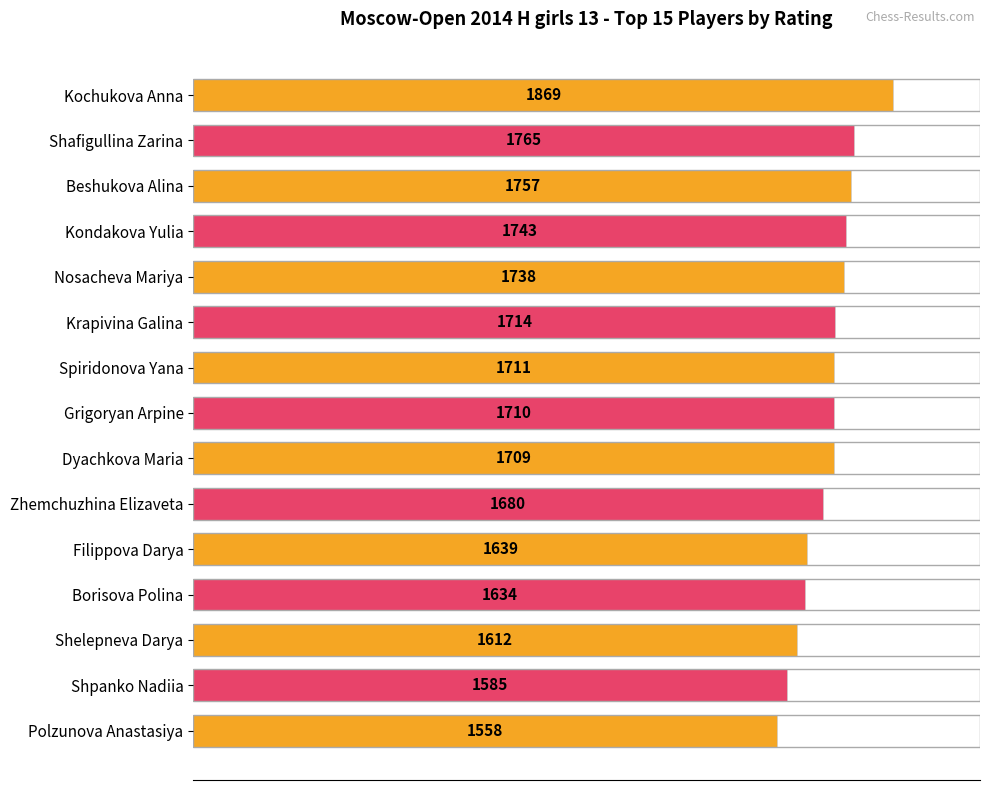

At which label is the value closest to 1713?

Krapivina Galina